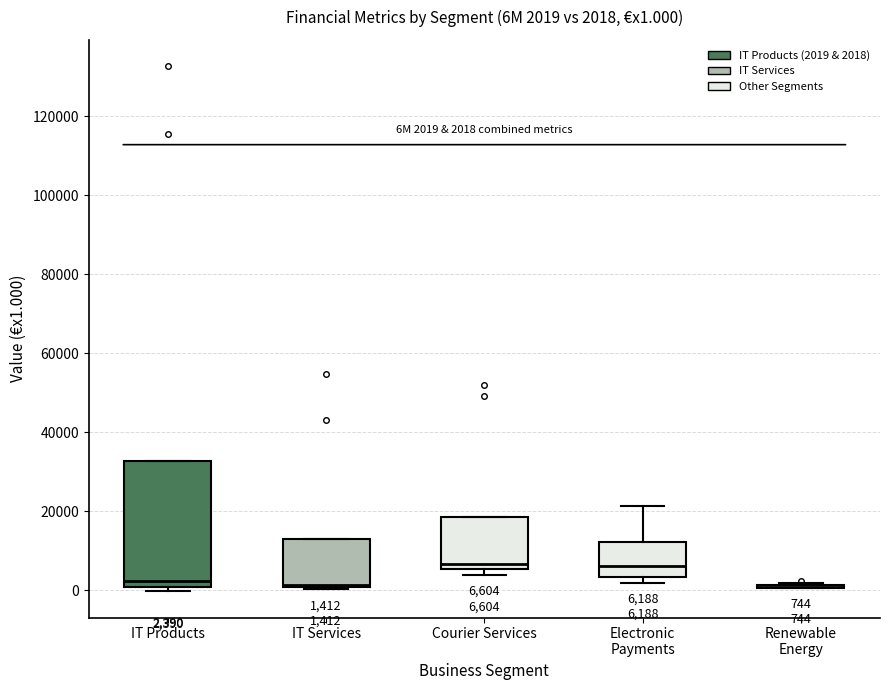

Comparing the boxes themselves (not the whiskers), which one is the tallest?

IT Products